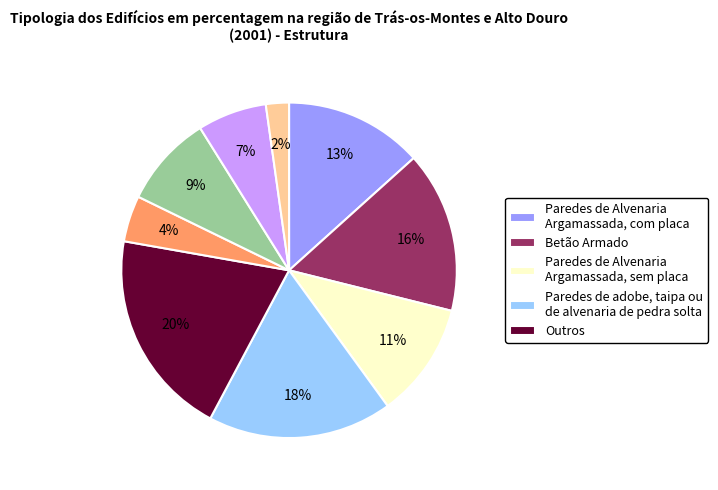

To the nearest percent, what is the difference between the largest and smallest slice percentages?

18%